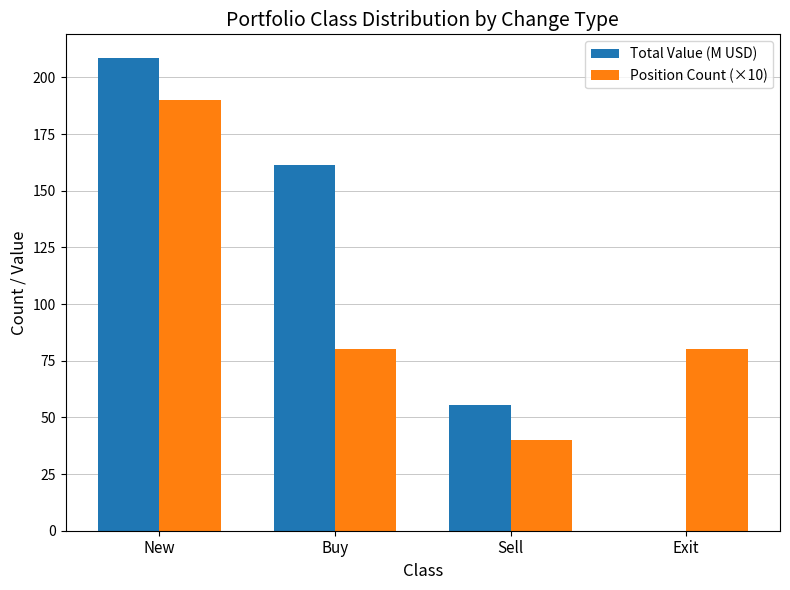

The value of Position Count (×10) at Sell is 40.0. True or false?

True